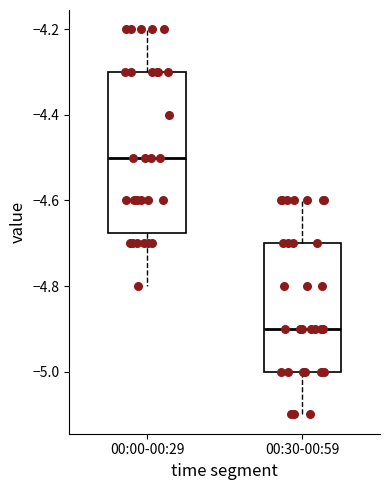

Where does the lower whisker of the box for 00:00-00:29 end on the y-axis? The values are not printed on the chart, so give them approximately, as read against the axis.

-4.80